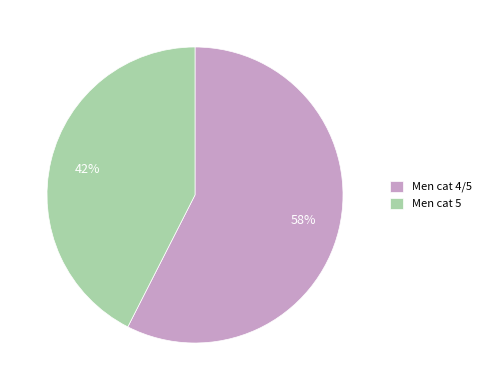

Does any single category account for the majority?

Yes